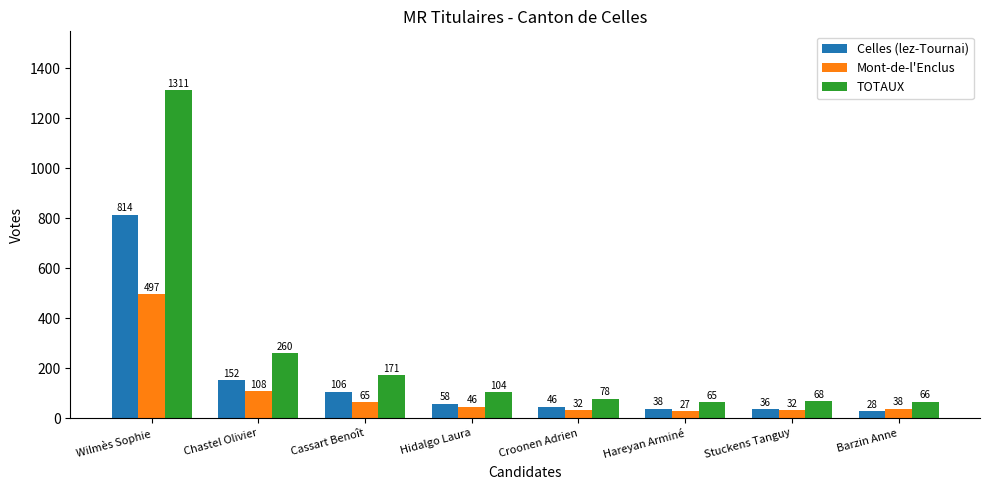

What is the difference between the Mont-de-l'Enclus values at Hidalgo Laura and Croonen Adrien?

14